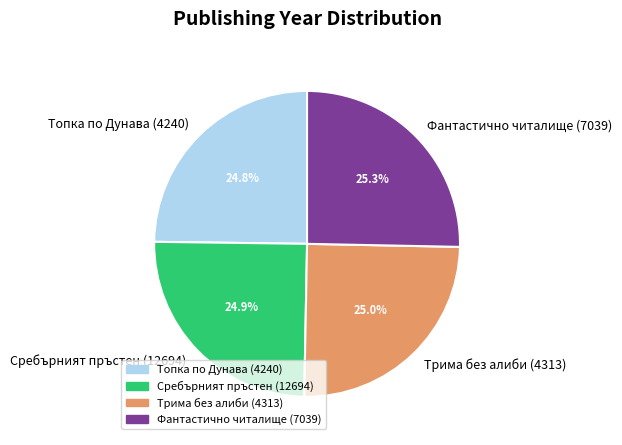

Does any single category account for the majority?

No